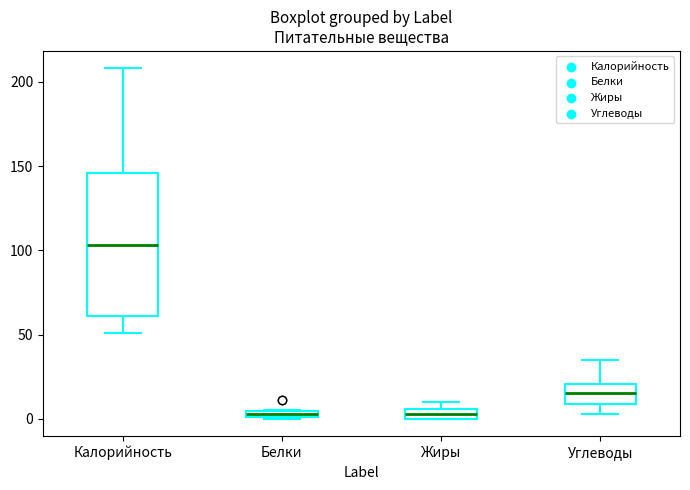

Comparing the boxes themselves (not the whiskers), which one is the tallest?

Калорийность